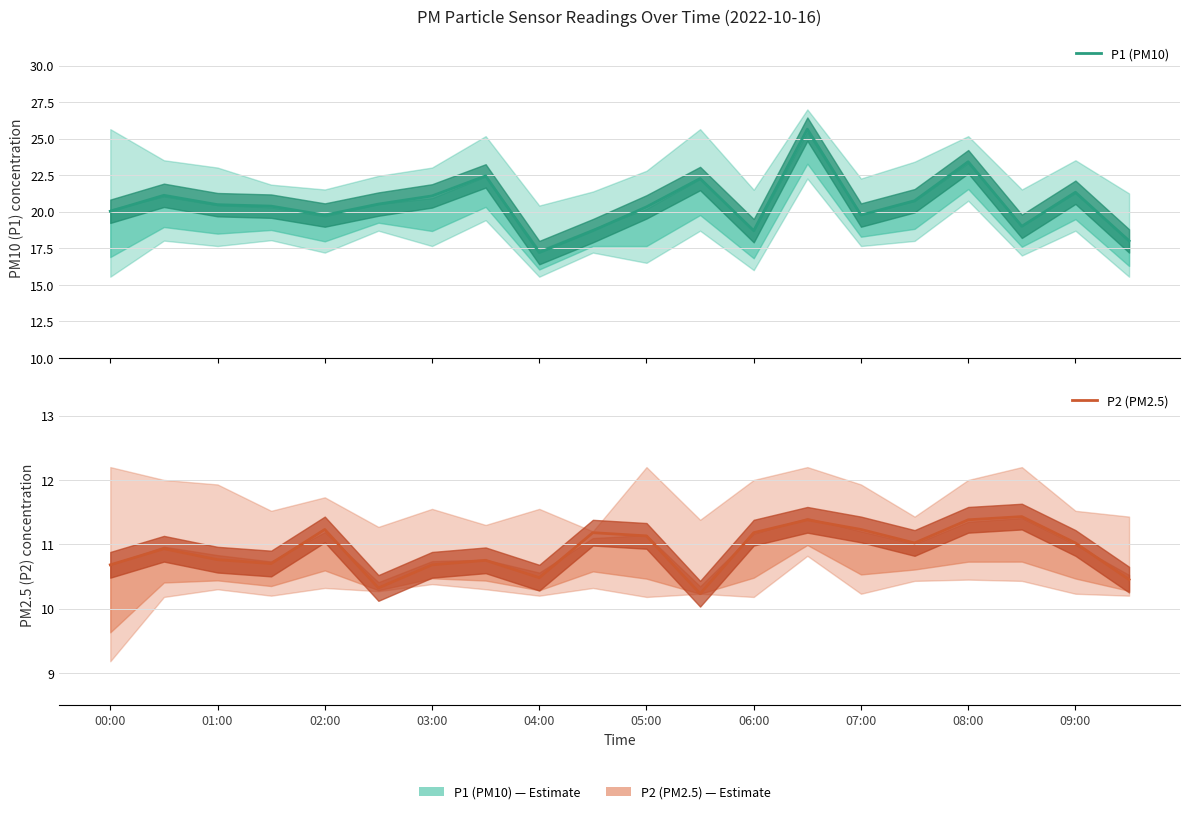

Is the value of P2 (PM2.5) at 12 greater than the value of P1 (PM10) at 05:00?

No